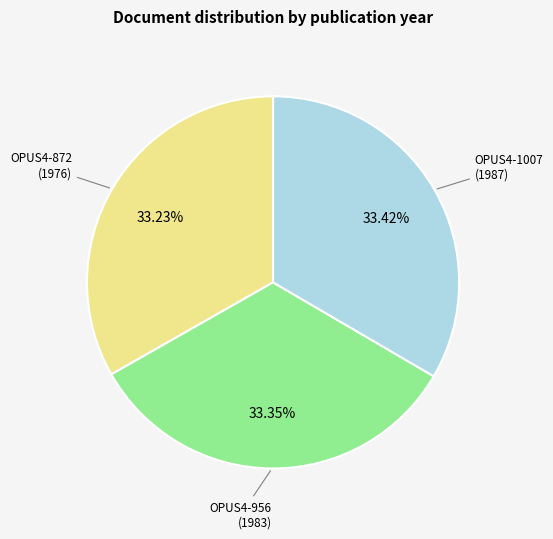

To the nearest percent, what is the average slice percentage?

33%